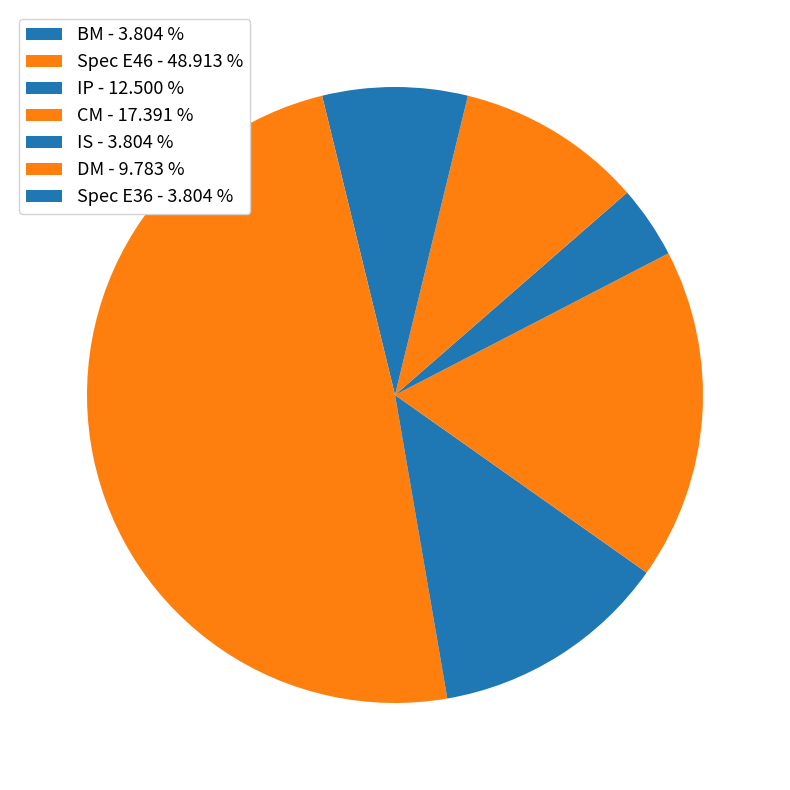

Count the number of slices in the pie.

7